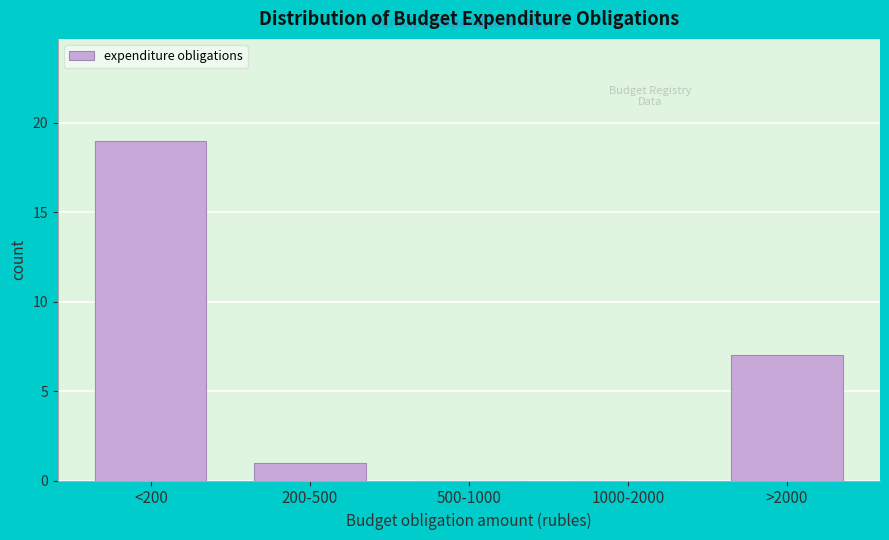

Reading right to left, list all the values displayed in this chart.

>2000=7	1000-2000=0	500-1000=0	200-500=1	<200=19